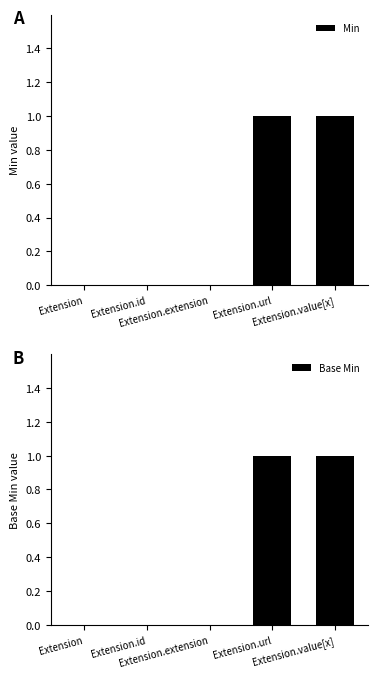

At how many categories does at least one series exceed 0?

2